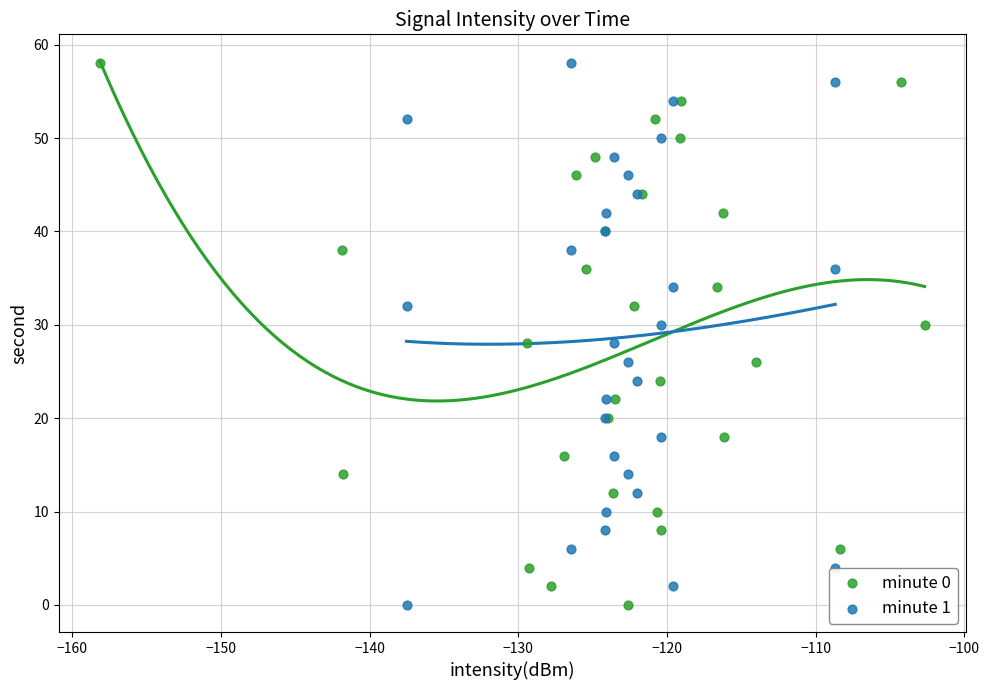

What are all the series names shown in the legend?

minute 0, minute 1